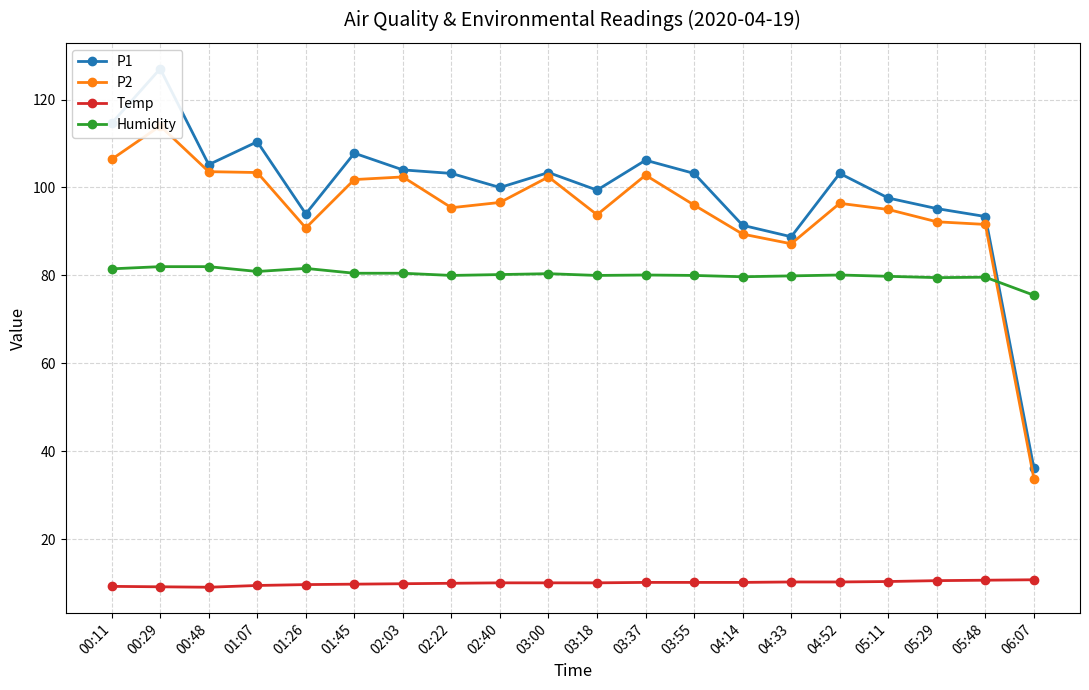

Reading right to left, what are all the values shown in this chart?

P1: 06:07=36.2	05:48=93.4	05:29=95.2	05:11=97.6	04:52=103.2	04:33=88.8	04:14=91.4	03:55=103.2	03:37=106.2	03:18=99.4	03:00=103.4	02:40=100.0	02:22=103.2	02:03=104.0	01:45=107.8	01:26=94.0	01:07=110.4	00:48=105.2	00:29=127.0	00:11=114.6
P2: 06:07=33.8	05:48=91.6	05:29=92.2	05:11=95.0	04:52=96.4	04:33=87.2	04:14=89.4	03:55=96.0	03:37=102.8	03:18=93.8	03:00=102.4	02:40=96.6	02:22=95.4	02:03=102.4	01:45=101.8	01:26=90.8	01:07=103.4	00:48=103.6	00:29=114.0	00:11=106.4
Temp: 06:07=10.8	05:48=10.7	05:29=10.6	05:11=10.4	04:52=10.3	04:33=10.3	04:14=10.2	03:55=10.2	03:37=10.2	03:18=10.1	03:00=10.1	02:40=10.1	02:22=10.0	02:03=9.9	01:45=9.8	01:26=9.7	01:07=9.5	00:48=9.1	00:29=9.2	00:11=9.3
Humidity: 06:07=75.5	05:48=79.6	05:29=79.5	05:11=79.8	04:52=80.1	04:33=79.9	04:14=79.7	03:55=80.0	03:37=80.1	03:18=80.0	03:00=80.4	02:40=80.2	02:22=80.0	02:03=80.5	01:45=80.5	01:26=81.6	01:07=80.9	00:48=82.0	00:29=82.0	00:11=81.5